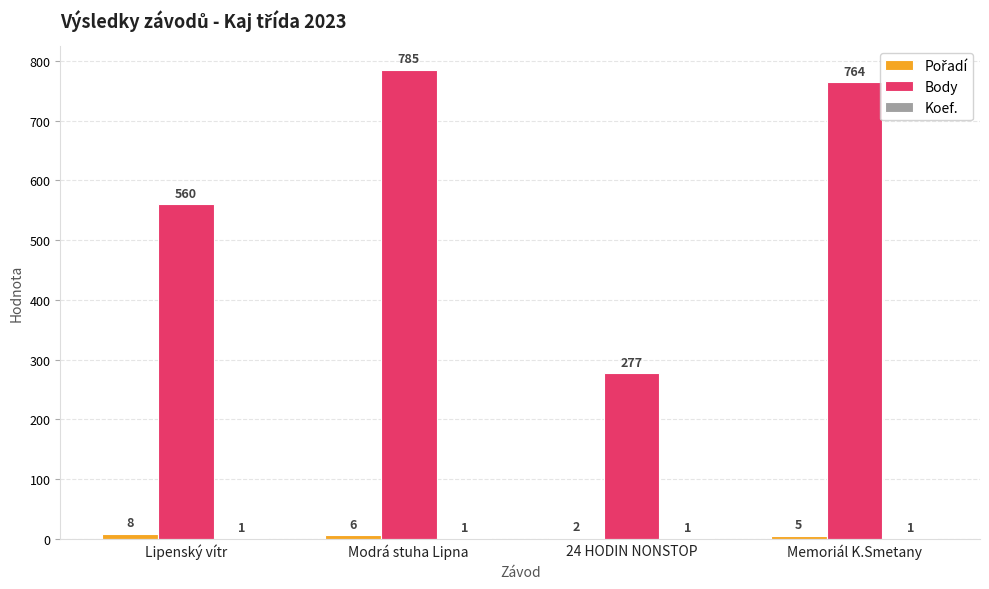

What is the sum of the Body values at Memoriál K.Smetany and Lipenský vítr?

1324